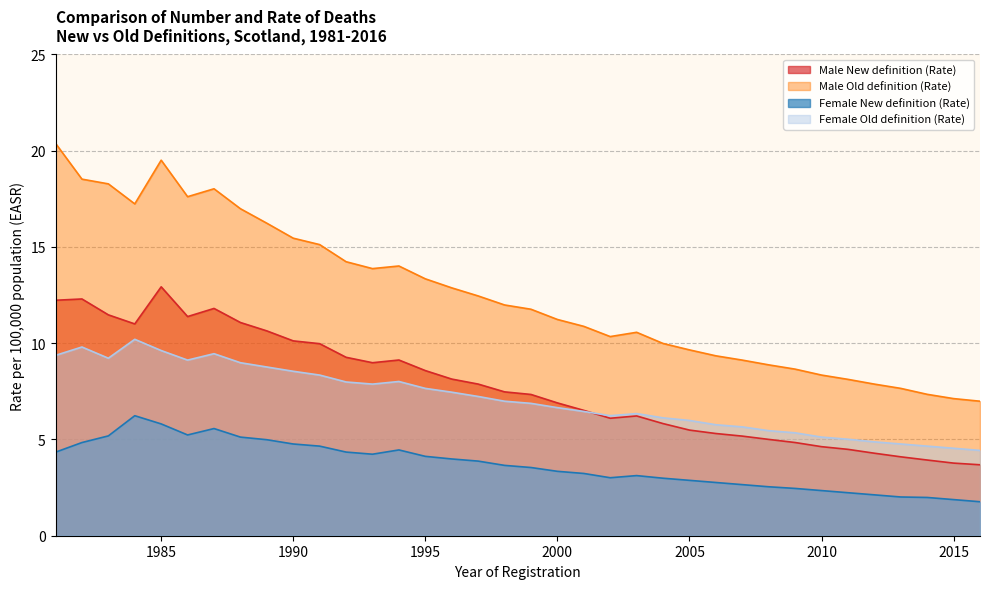

True or false: Male Old definition (Rate) and Female New definition (Rate) cross at least once.

False